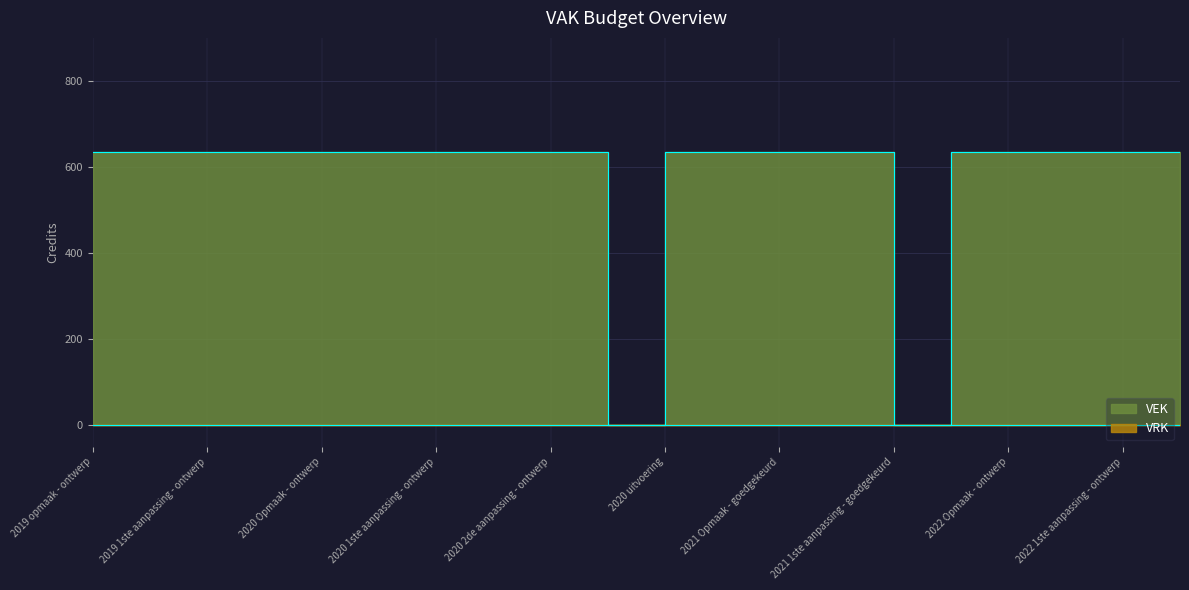

Between 2020 2de aanpassing - ontwerp and 2021 Opmaak - goedgekeurd, which is larger?

2020 2de aanpassing - ontwerp